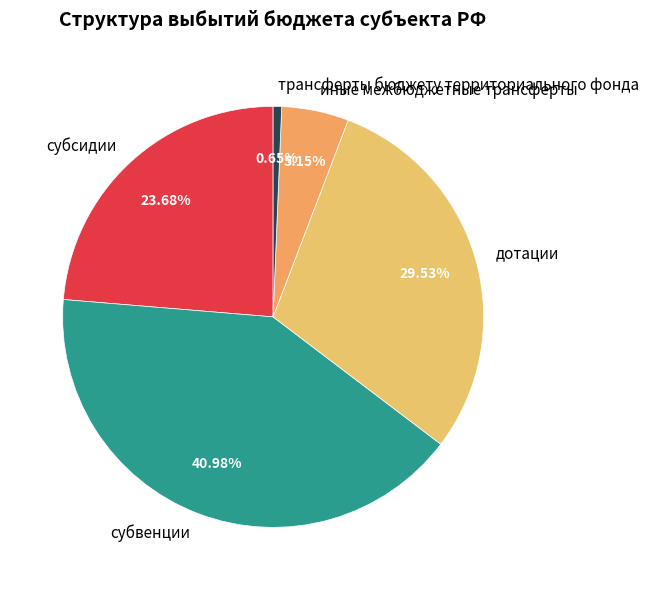

How many segments does this pie chart have?

5